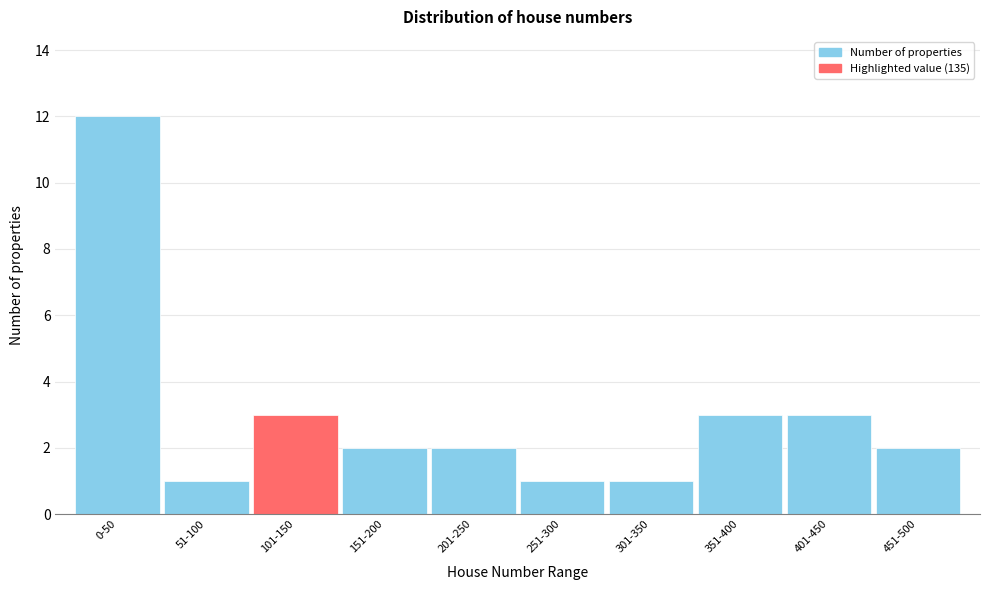

Reading left to right, list all the values displayed in this chart.

12	1	3	2	2	1	1	3	3	2